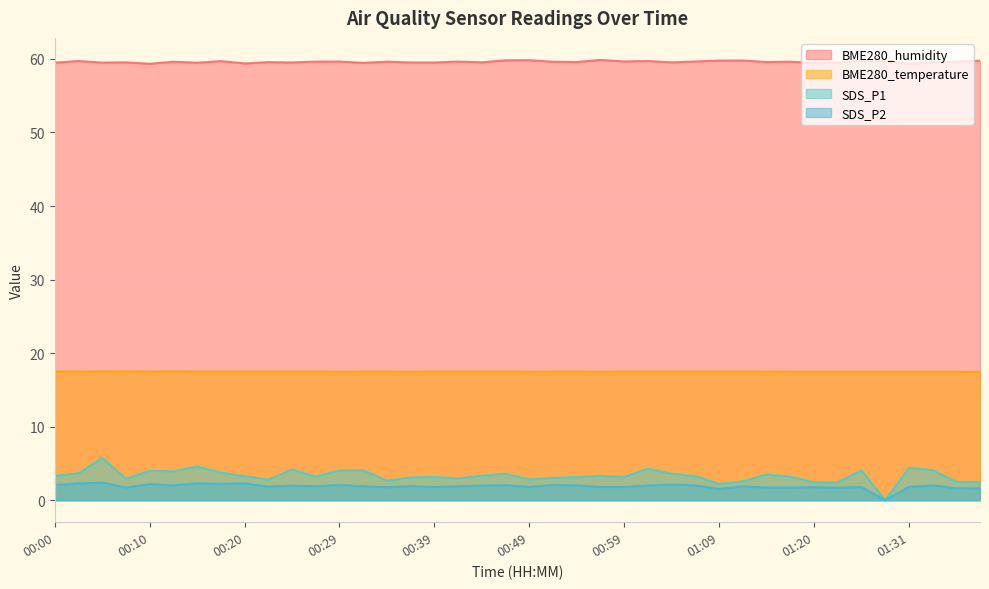

What are all the series names shown in the legend?

BME280_humidity, BME280_temperature, SDS_P1, SDS_P2